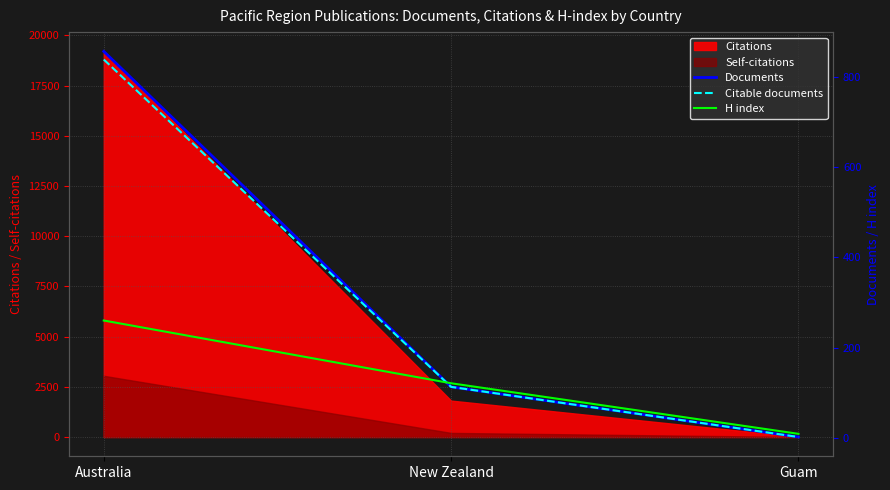

What is the sum of all Documents values?

971